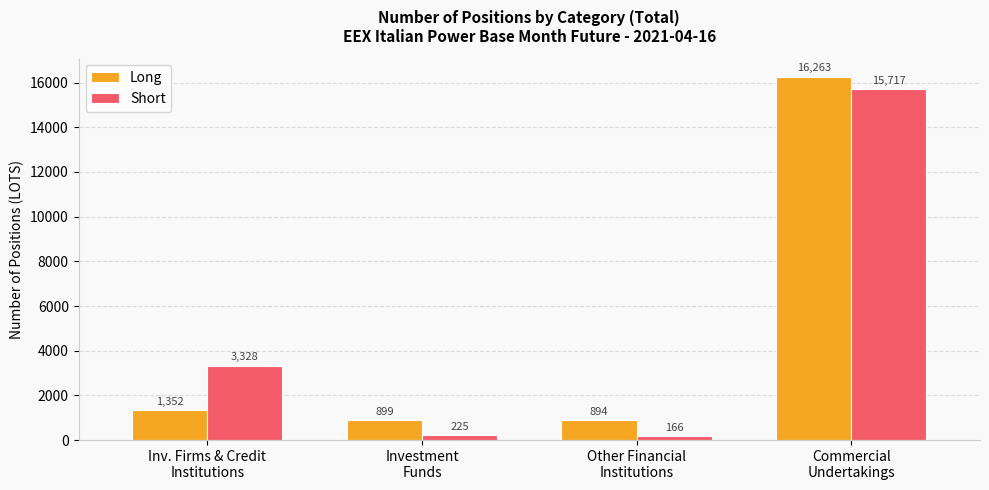

At how many categories does at least one series exceed 9996?

1